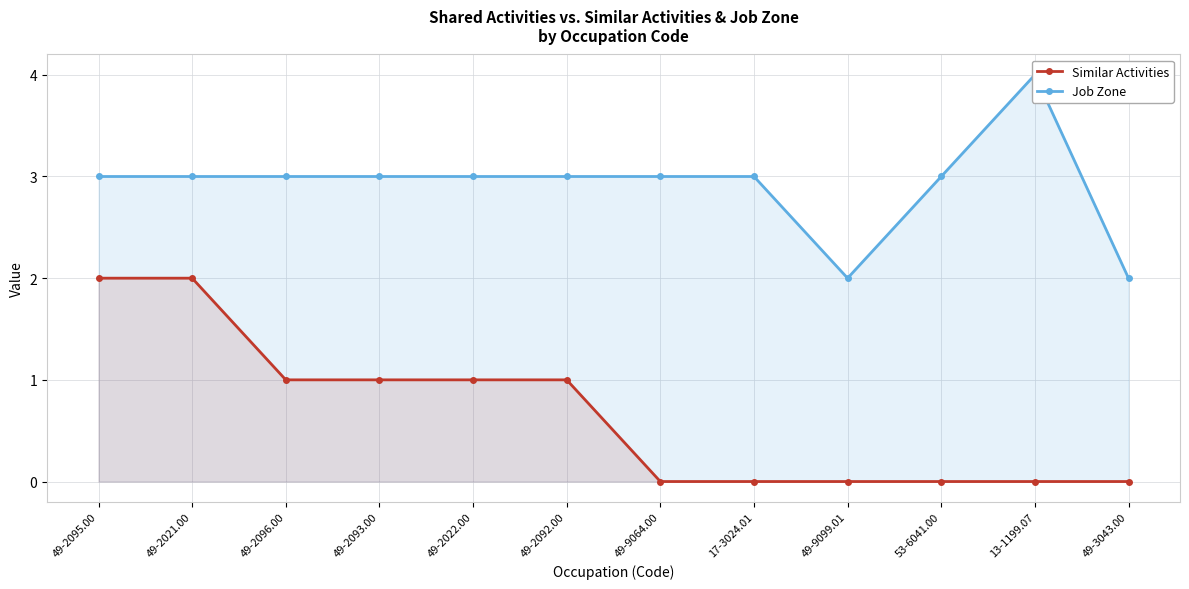

In Job Zone, how many points are lower than both neighbors (excluding endpoints)?

1